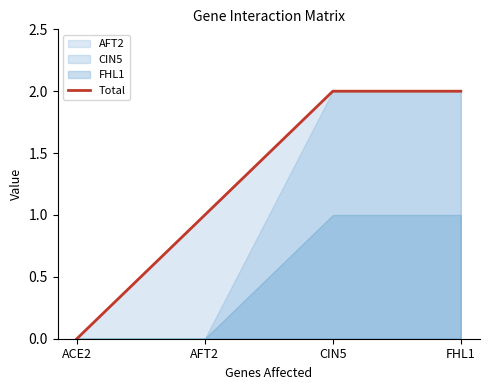

Reading left to right, transcribe all the data shown in this chart.

ACE2=0	AFT2=1	CIN5=2	FHL1=2